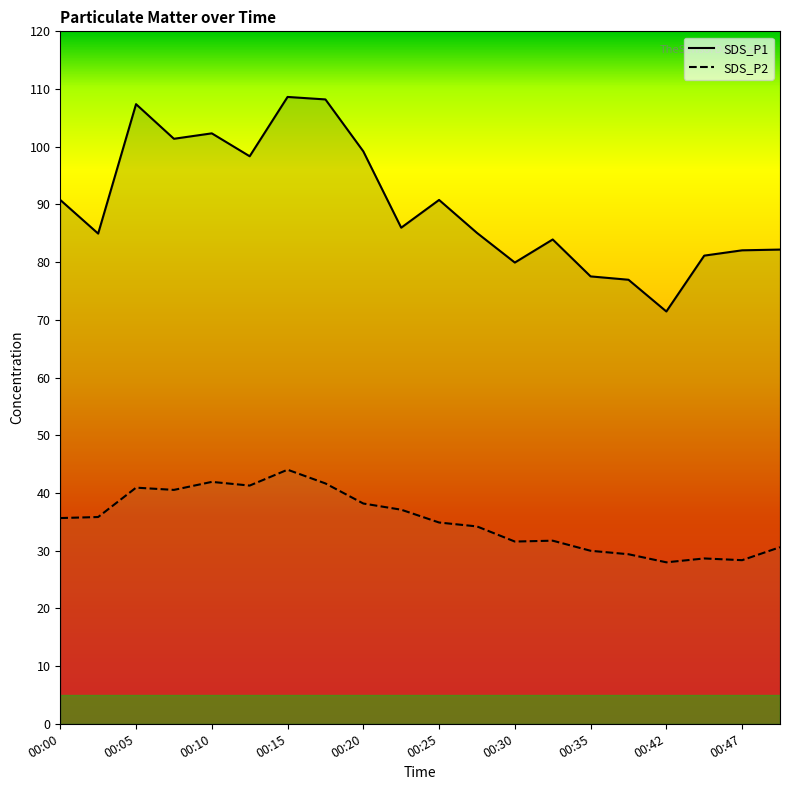

Is this an area chart (filled region under the line)?

No